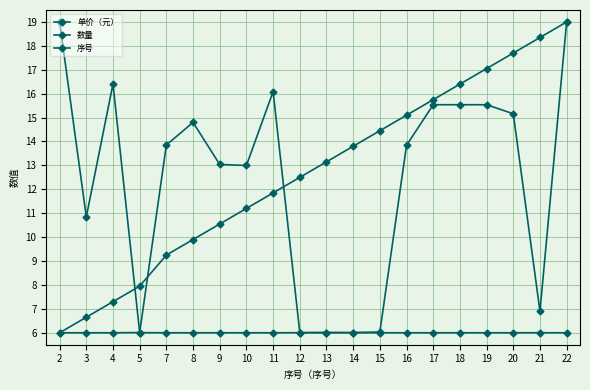

Does the chart display data point markers on the line(s)?

Yes